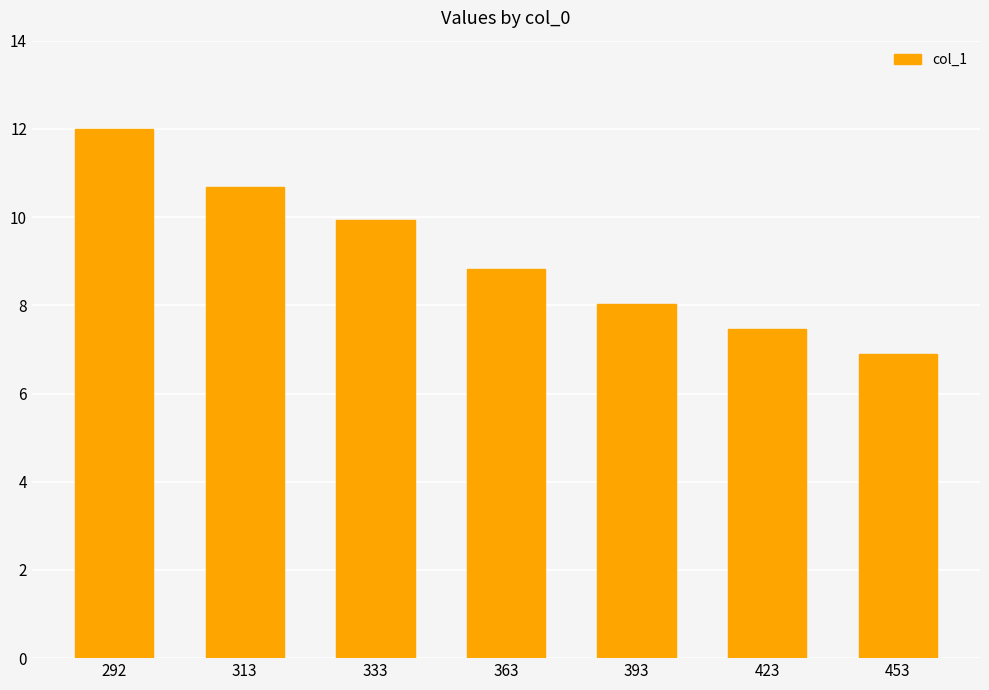

Reading left to right, extract all data points from this chart.

292=12.0	313=10.7	333=9.9	363=8.8	393=8.0	423=7.5	453=6.9